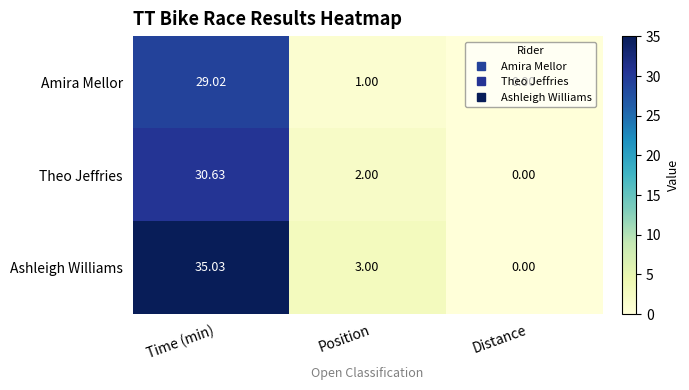

Which category has the highest value across all series?

Time (min)